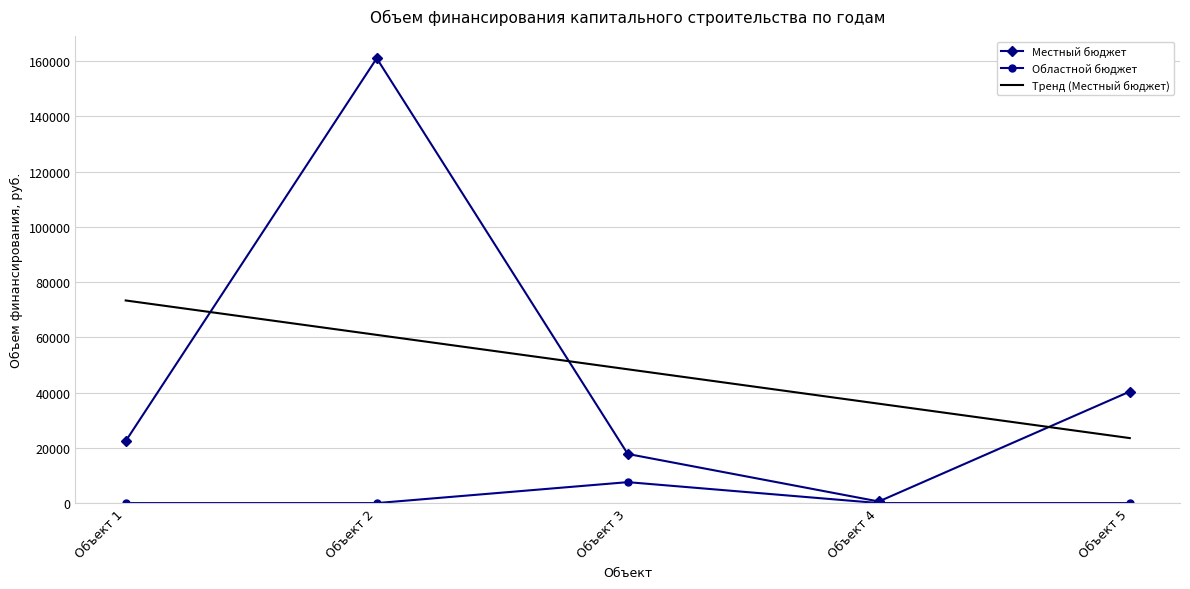

Is the value of Областной бюджет at Объект 1 greater than the value of Местный бюджет at Объект 2?

No